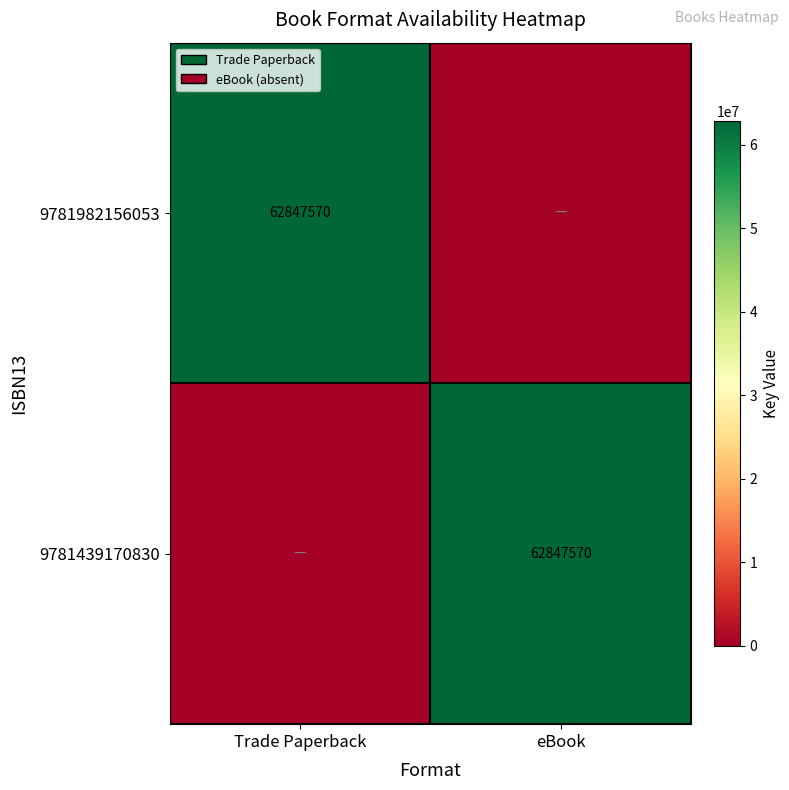

True or false: 9781439170830 has a value of 39136384 at eBook.

False